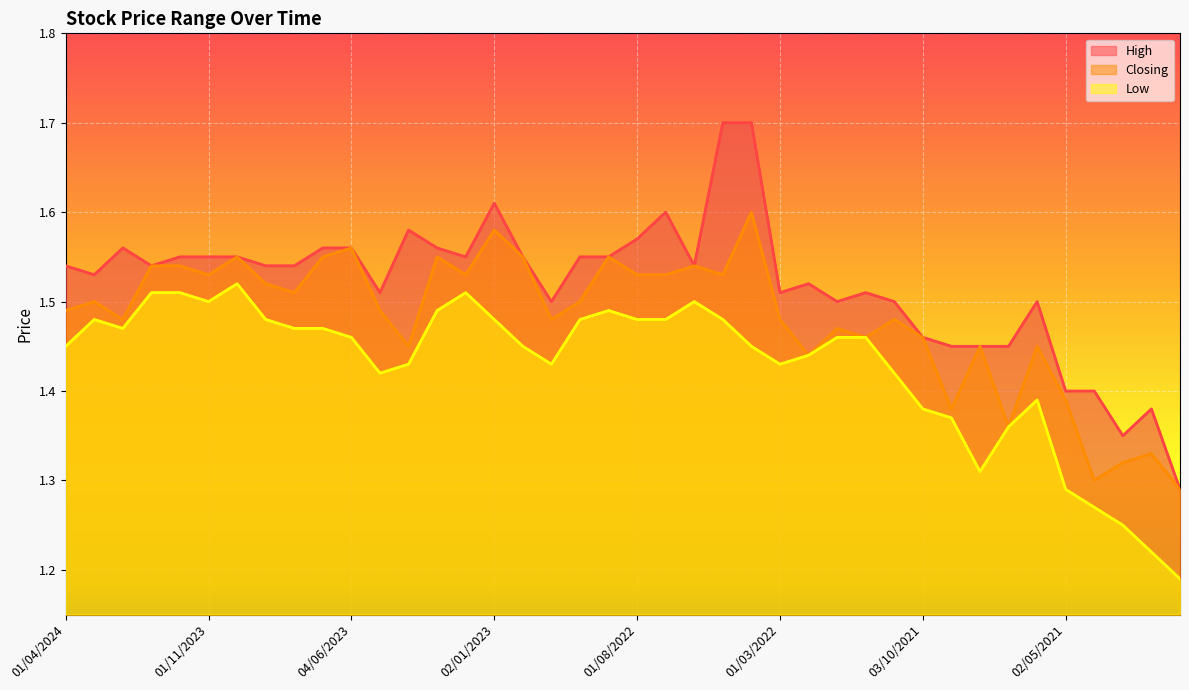

Rank the categories by High value from lowest to highest.

03/01/2021, 01/03/2021, 01/02/2021, 02/05/2021, 01/04/2021, 01/09/2021, 01/08/2021, 01/07/2021, 03/10/2021, 01/11/2022, 02/01/2022, 01/11/2021, 01/06/2021, 01/05/2023, 01/03/2022, 01/12/2021, 01/02/2022, 03/03/2024, 01/04/2024, 02/01/2024, 03/09/2023, 01/08/2023, 01/06/2022, 03/12/2023, 01/11/2023, 01/10/2023, 01/02/2023, 01/12/2022, 02/10/2022, 01/09/2022, 01/02/2024, 02/07/2023, 04/06/2023, 01/03/2023, 01/08/2022, 02/04/2023, 03/07/2022, 02/01/2023, 08/05/2022, 03/04/2022